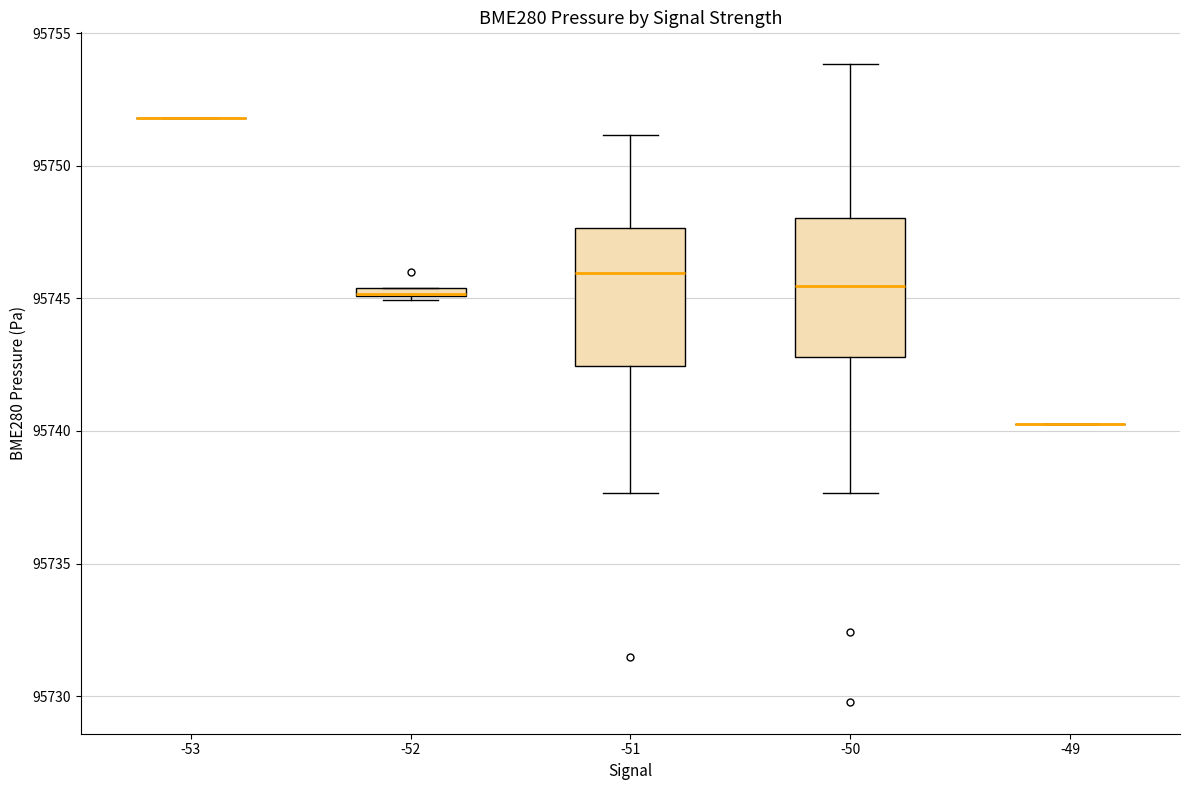

Where does the upper whisker of the box at x = -50 end on the y-axis? The values are not printed on the chart, so give them approximately, as read against the axis.

95754.0